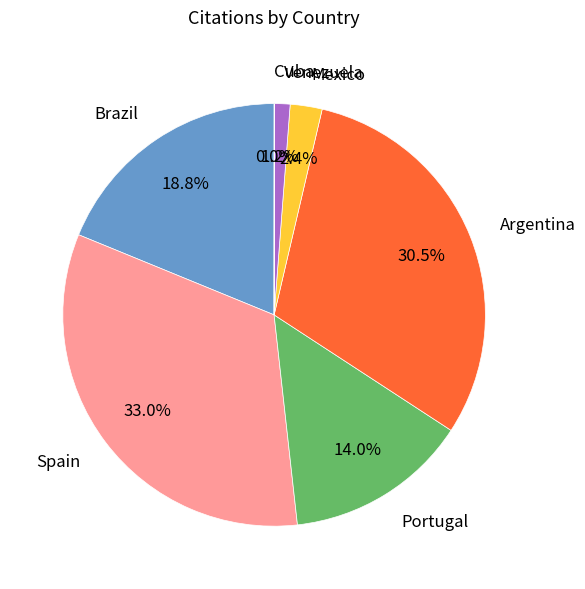

To the nearest percent, what is the difference between the largest and smallest slice percentages?

33%